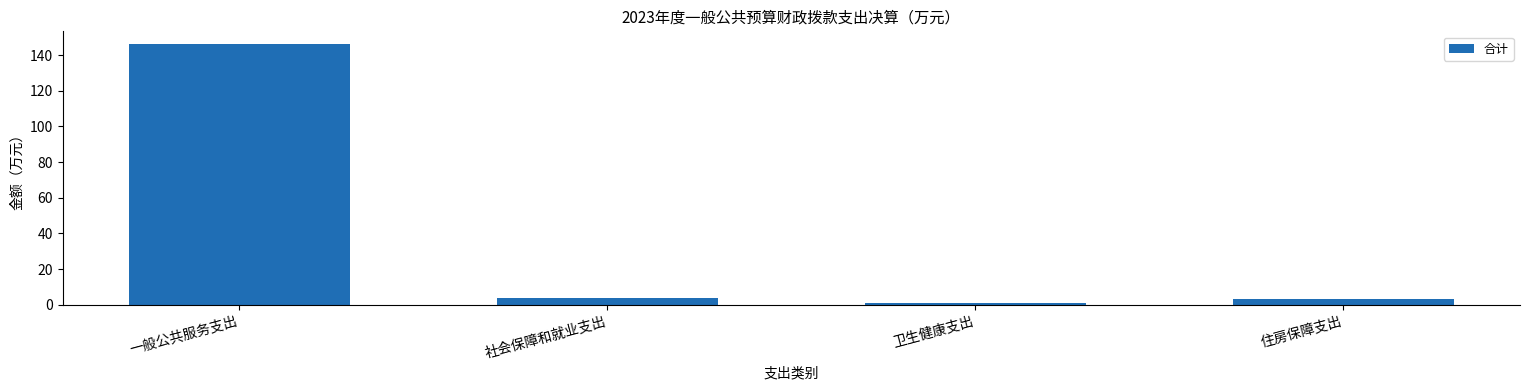

What is the difference between the maximum and minimum values?

145.0